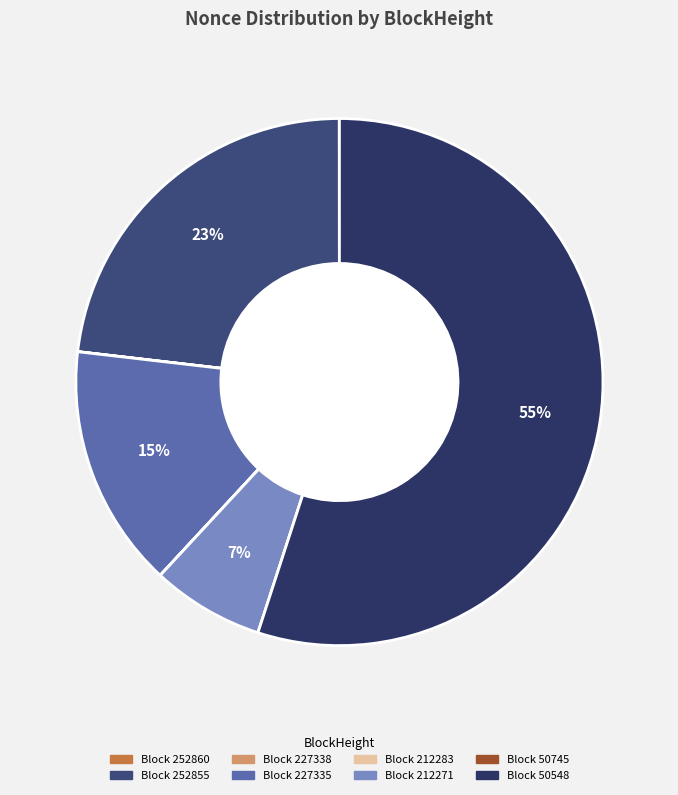

Rank the categories by value from highest to lowest.

50548, 252855, 227335, 212271, 252860, 227338, 212283, 50745